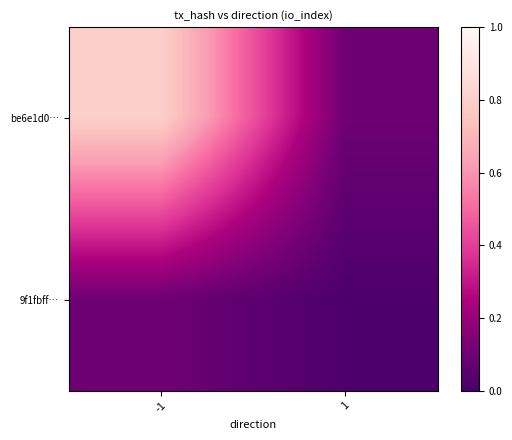

List the series in order of their peak value, lowest first.

9f1fbff…, be6e1d0…